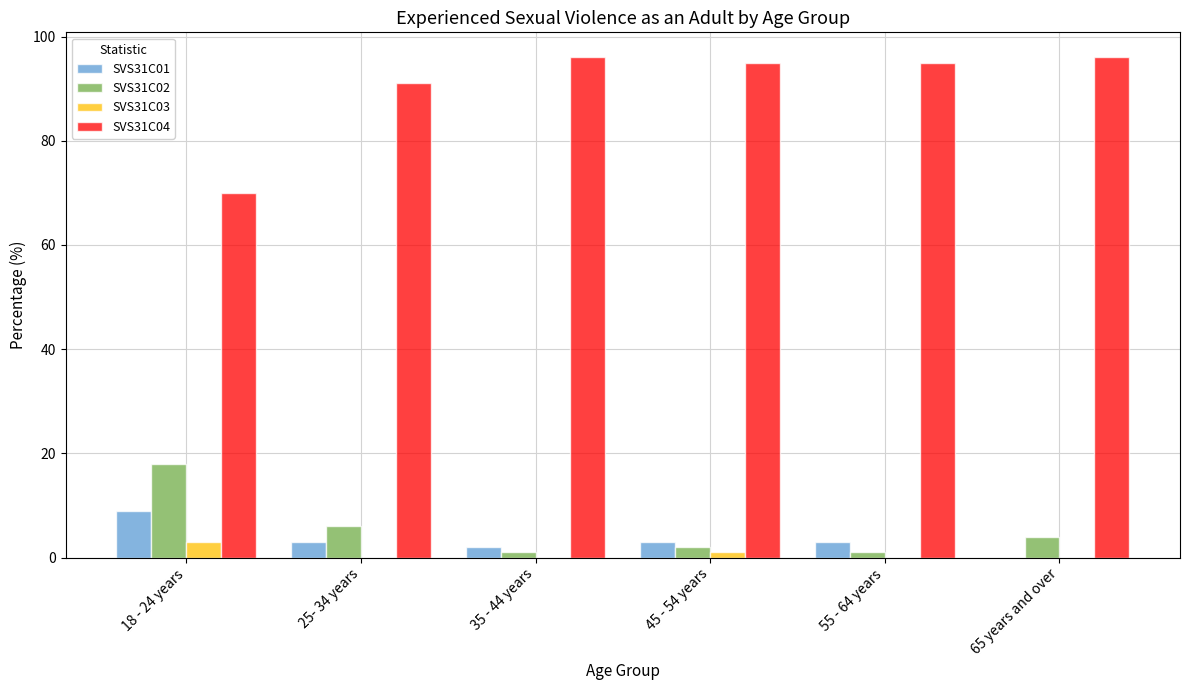

Reading left to right, extract all data points from this chart.

SVS31C01: 18 - 24 years=9	25- 34 years=3	35 - 44 years=2	45 - 54 years=3	55 - 64 years=3	65 years and over=0
SVS31C02: 18 - 24 years=18	25- 34 years=6	35 - 44 years=1	45 - 54 years=2	55 - 64 years=1	65 years and over=4
SVS31C03: 18 - 24 years=3	25- 34 years=0	35 - 44 years=0	45 - 54 years=1	55 - 64 years=0	65 years and over=0
SVS31C04: 18 - 24 years=70	25- 34 years=91	35 - 44 years=96	45 - 54 years=95	55 - 64 years=95	65 years and over=96